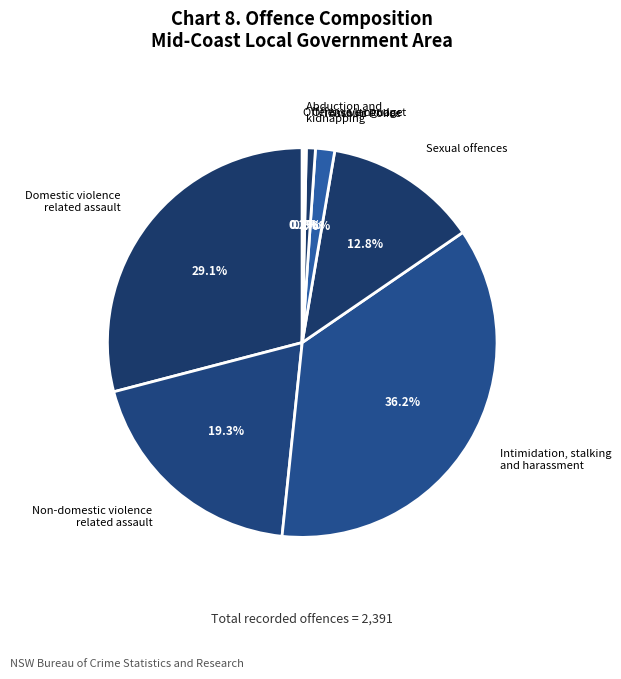

To the nearest percent, what is the average slice percentage?

12%